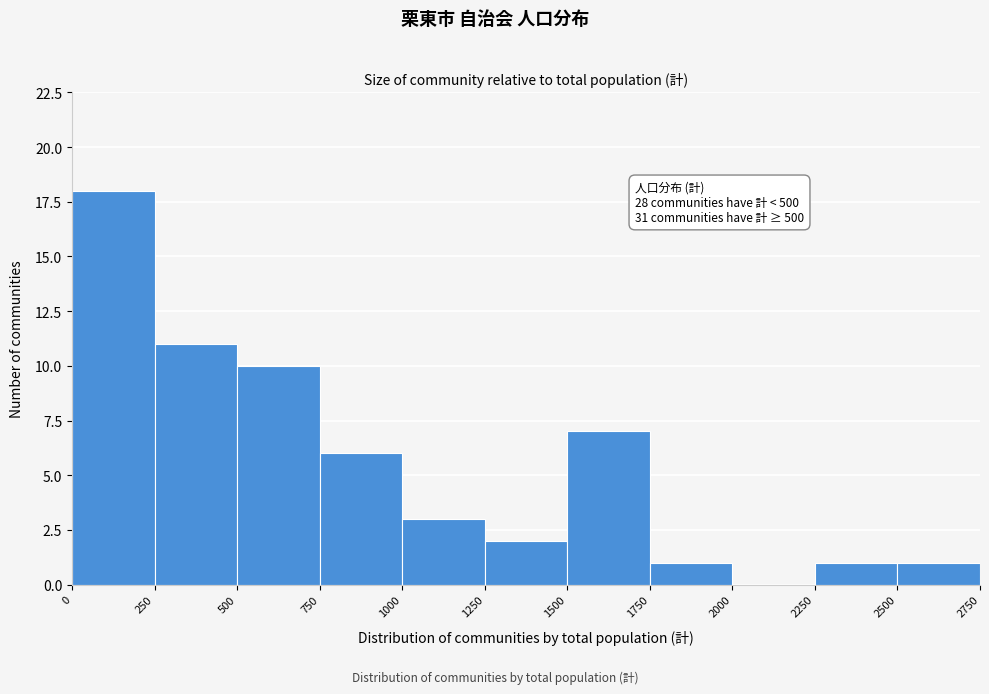

Over which range of the x-axis is the bar tallest?

0 to 250